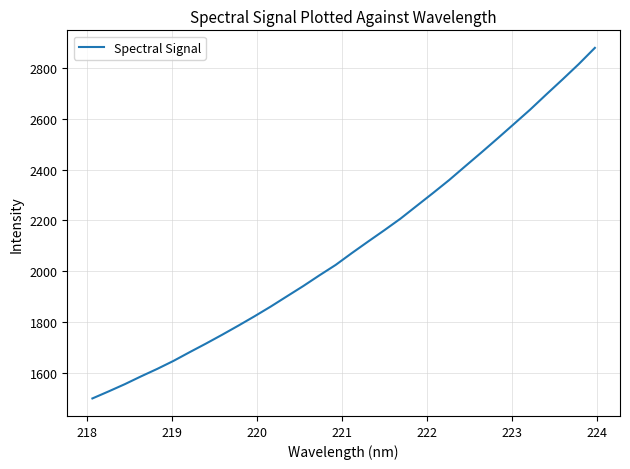

What is the minimum value shown in the chart?

1498.5